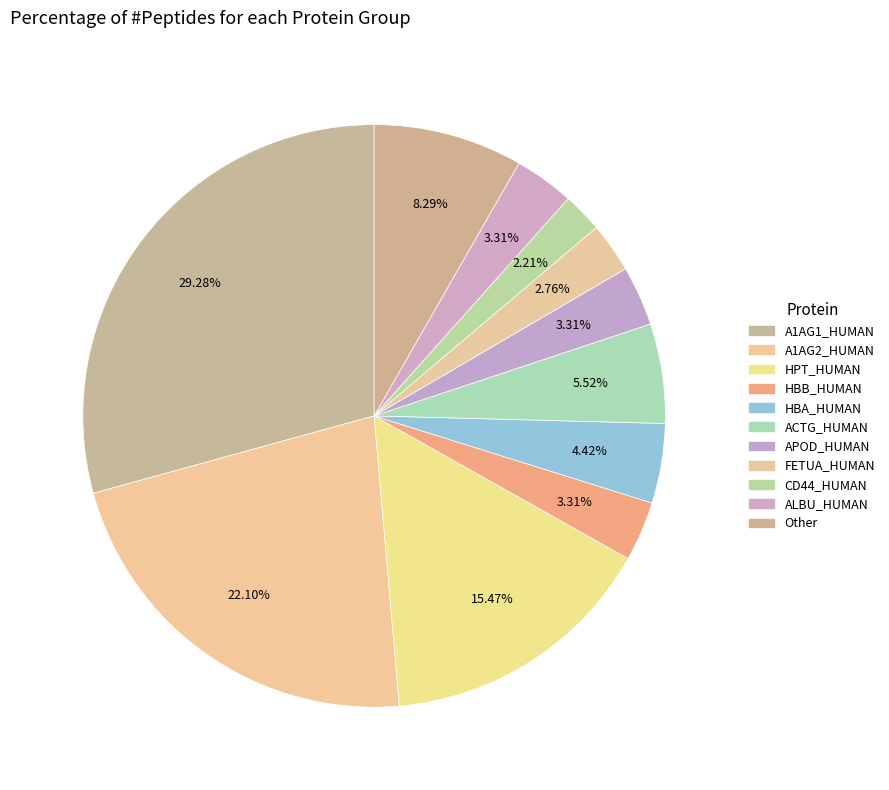

How many segments does this pie chart have?

11